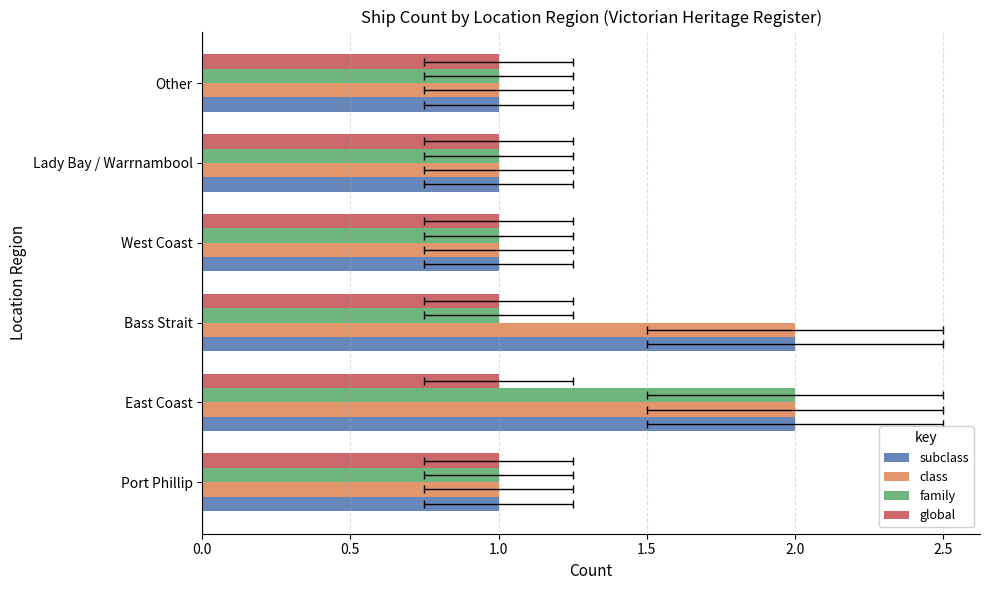

Which series has the widest spread of values?

subclass